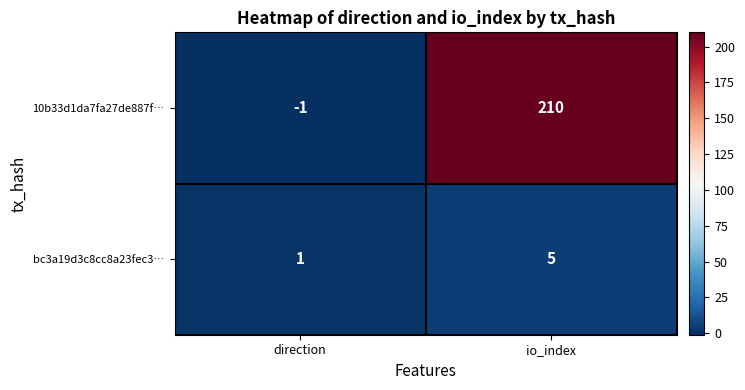

Rank the series by their maximum value, from lowest to highest.

bc3a19d3c8cc8a23fec3…, 10b33d1da7fa27de887f…